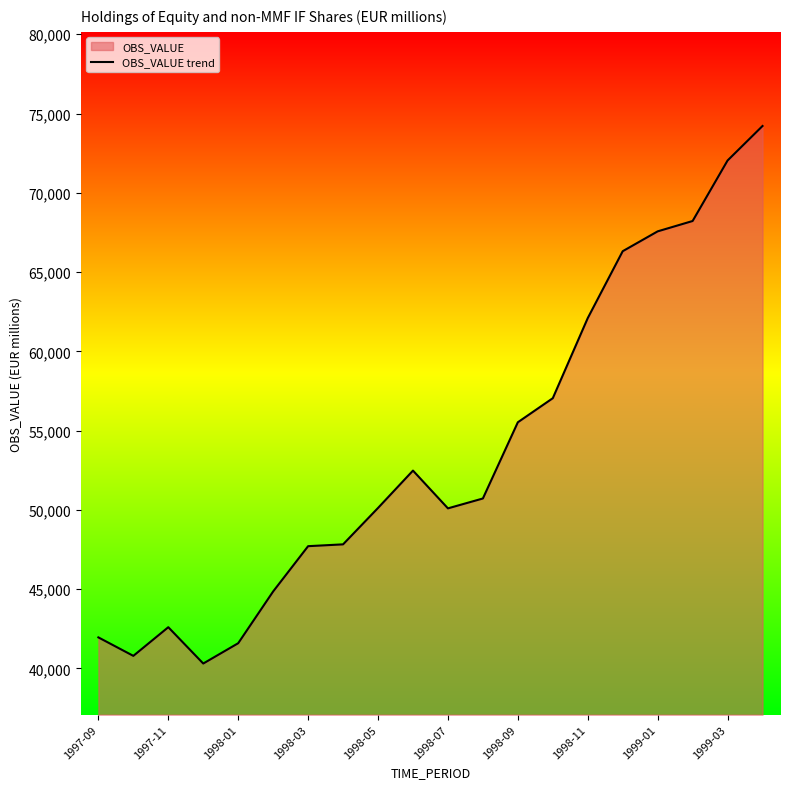

Is it true that the value at 11 is 71314.9?

False